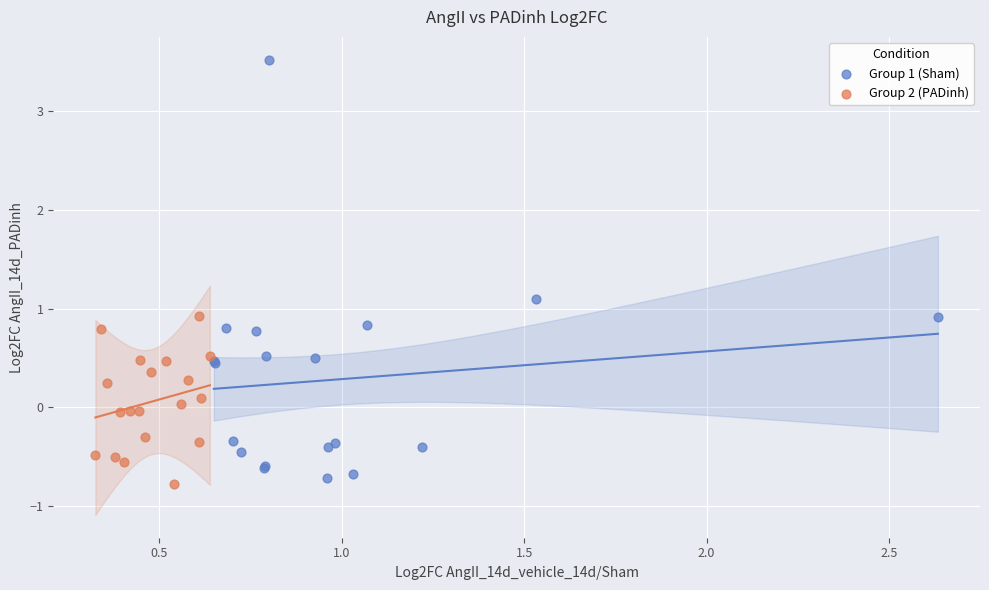

Which series reaches the maximum Y coordinate?

Group 1 (Sham)